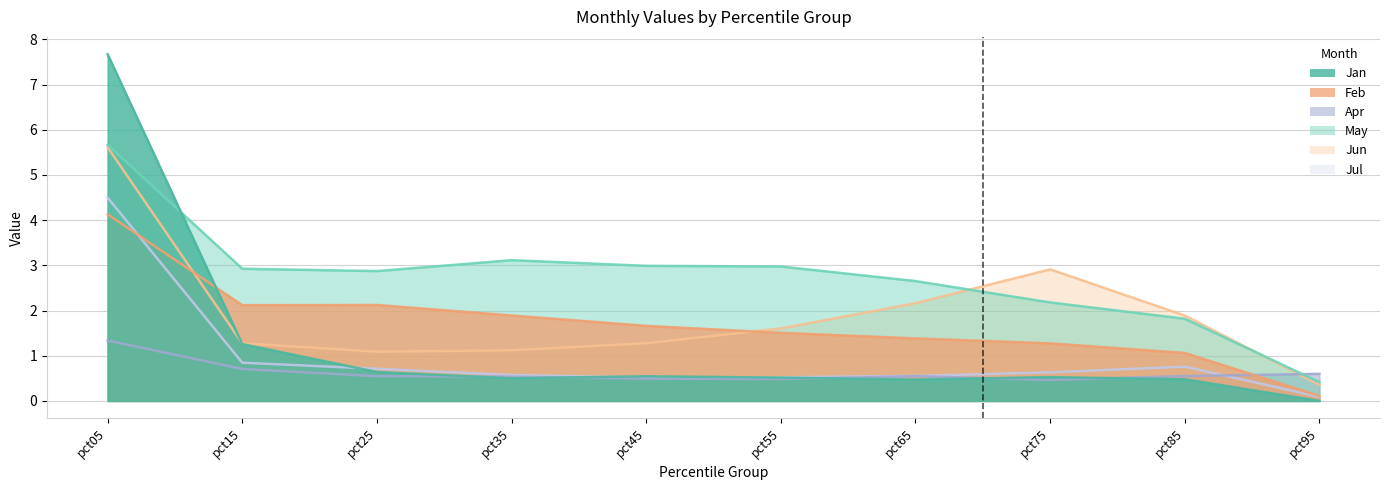

Between which two adjacent categories do Apr and May first intersect?

pct85 and pct95